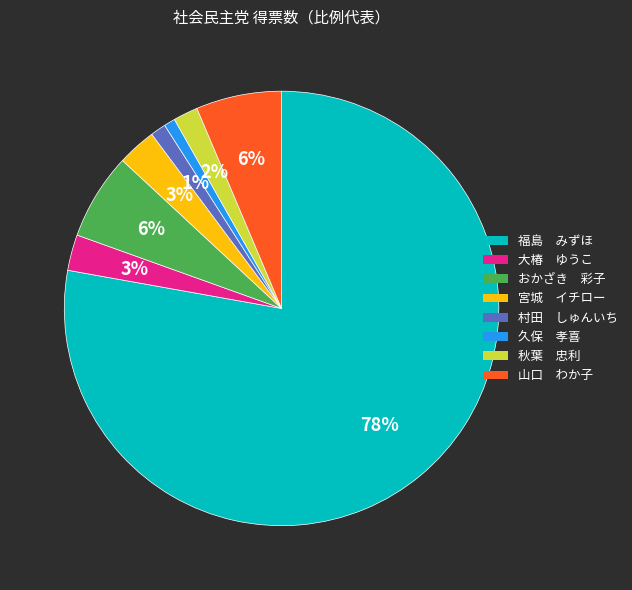

How many slices are in this pie chart?

8